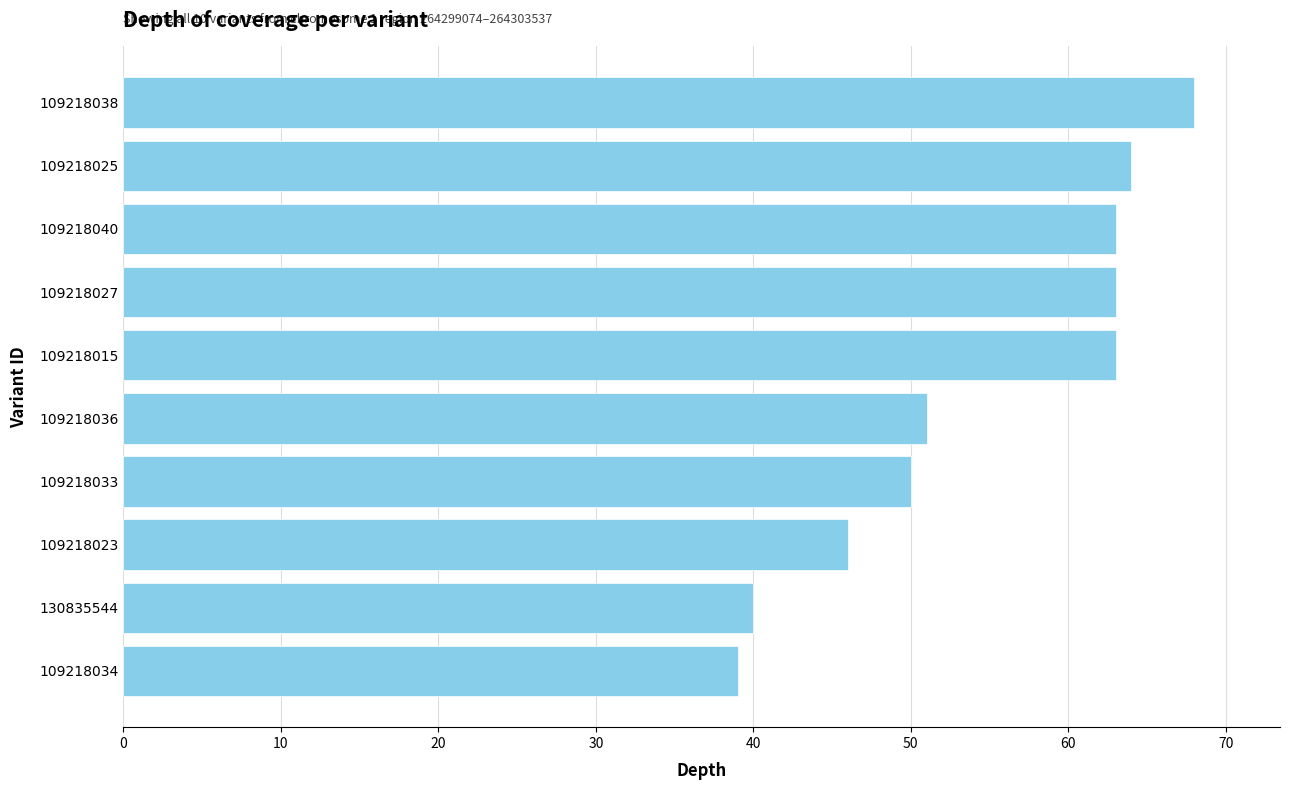

What is the label of the 5th bar from the top?

109218015